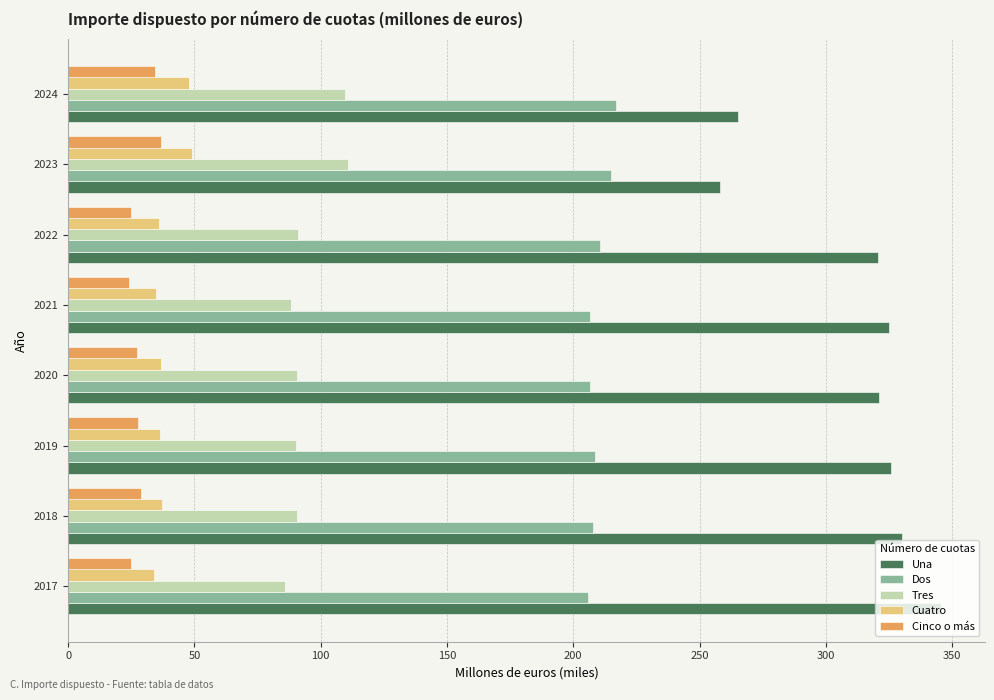

What value does the Dos series have at 2017?

205.9